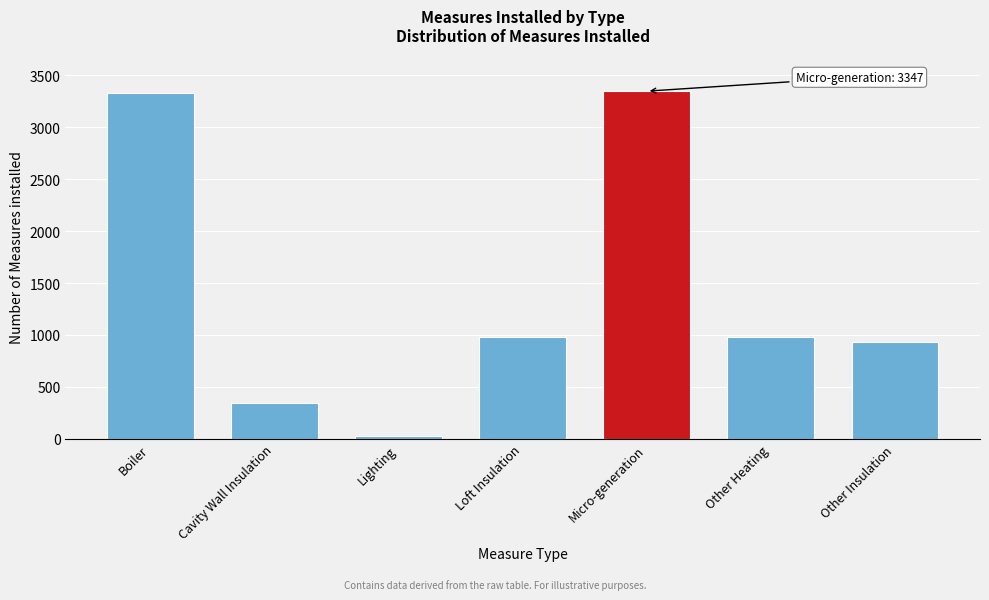

True or false: the data shows 1323 at Loft Insulation.

False